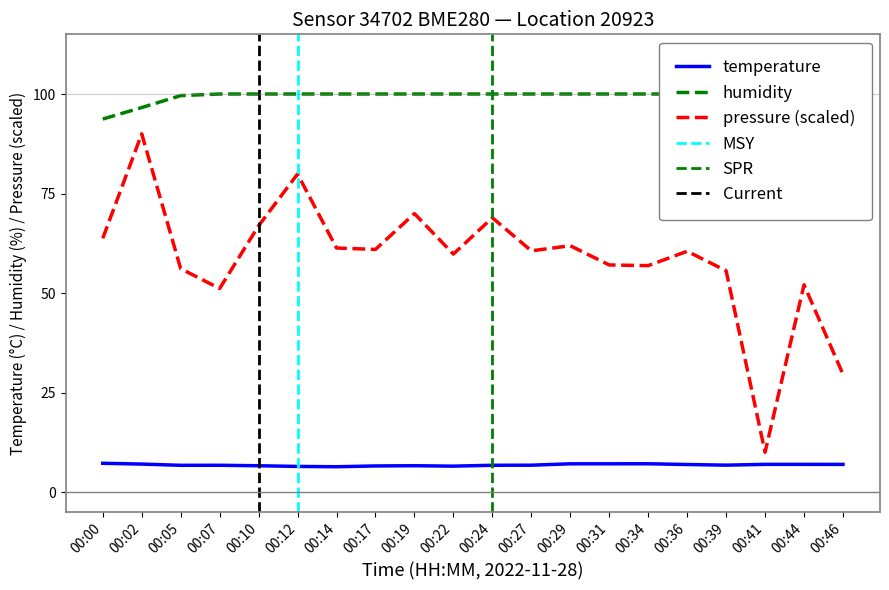

In temperature, how many points are lower than both neighbors (excluding endpoints)?

4